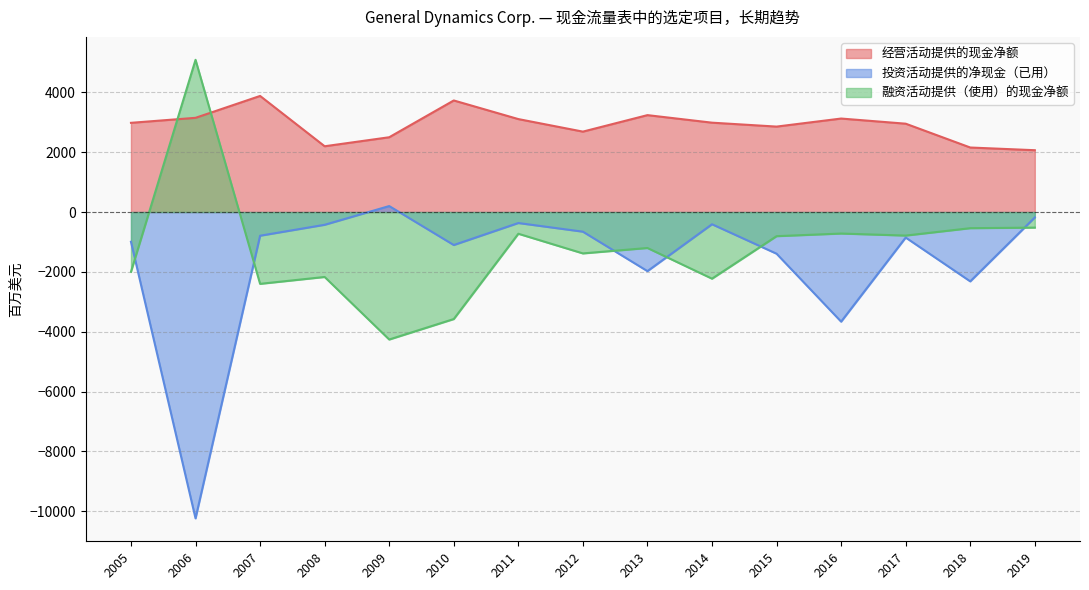

What is the difference between the highest and lowest values at 2016?

6786